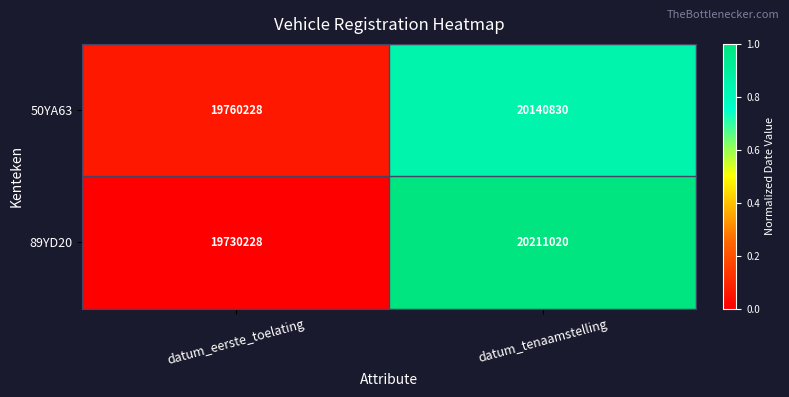

What is the spread (max minus min) of values at datum_tenaamstelling?

70190